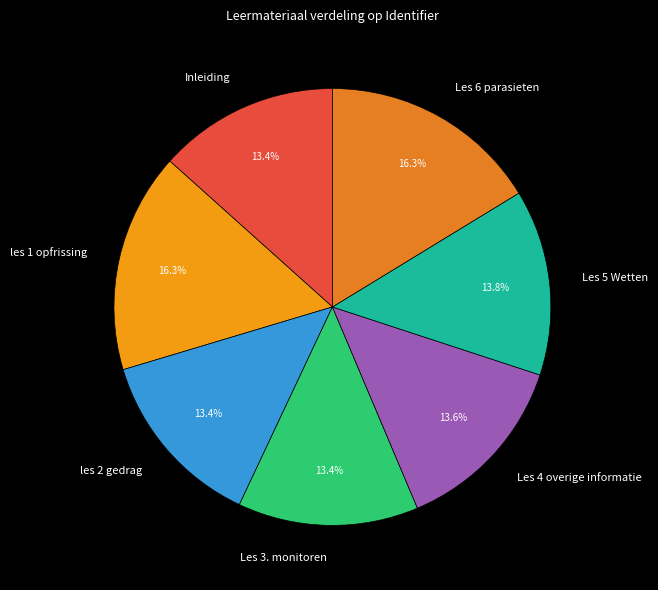

True or false: Les 5 Wetten accounts for 19% of the total.

False